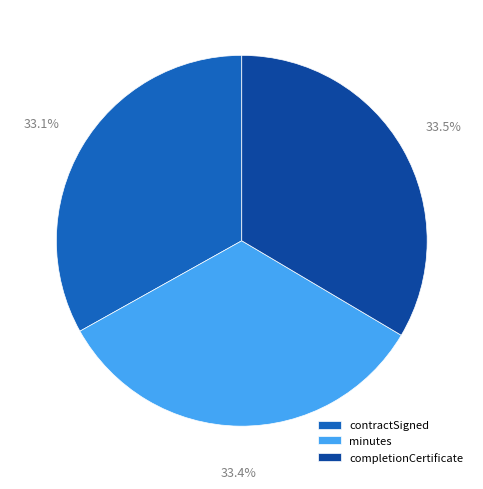

Is minutes the majority of the pie?

No